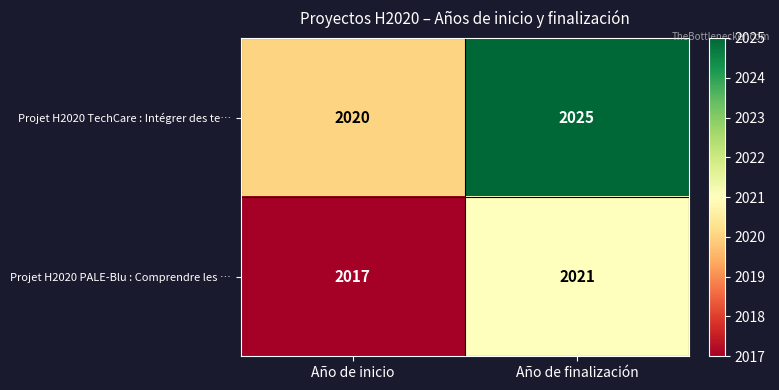

Reading right to left, what are all the values shown in this chart?

Projet H2020 TechCare : Intégrer des te…: Año de finalización=2025	Año de inicio=2020
Projet H2020 PALE-Blu : Comprendre les …: Año de finalización=2021	Año de inicio=2017